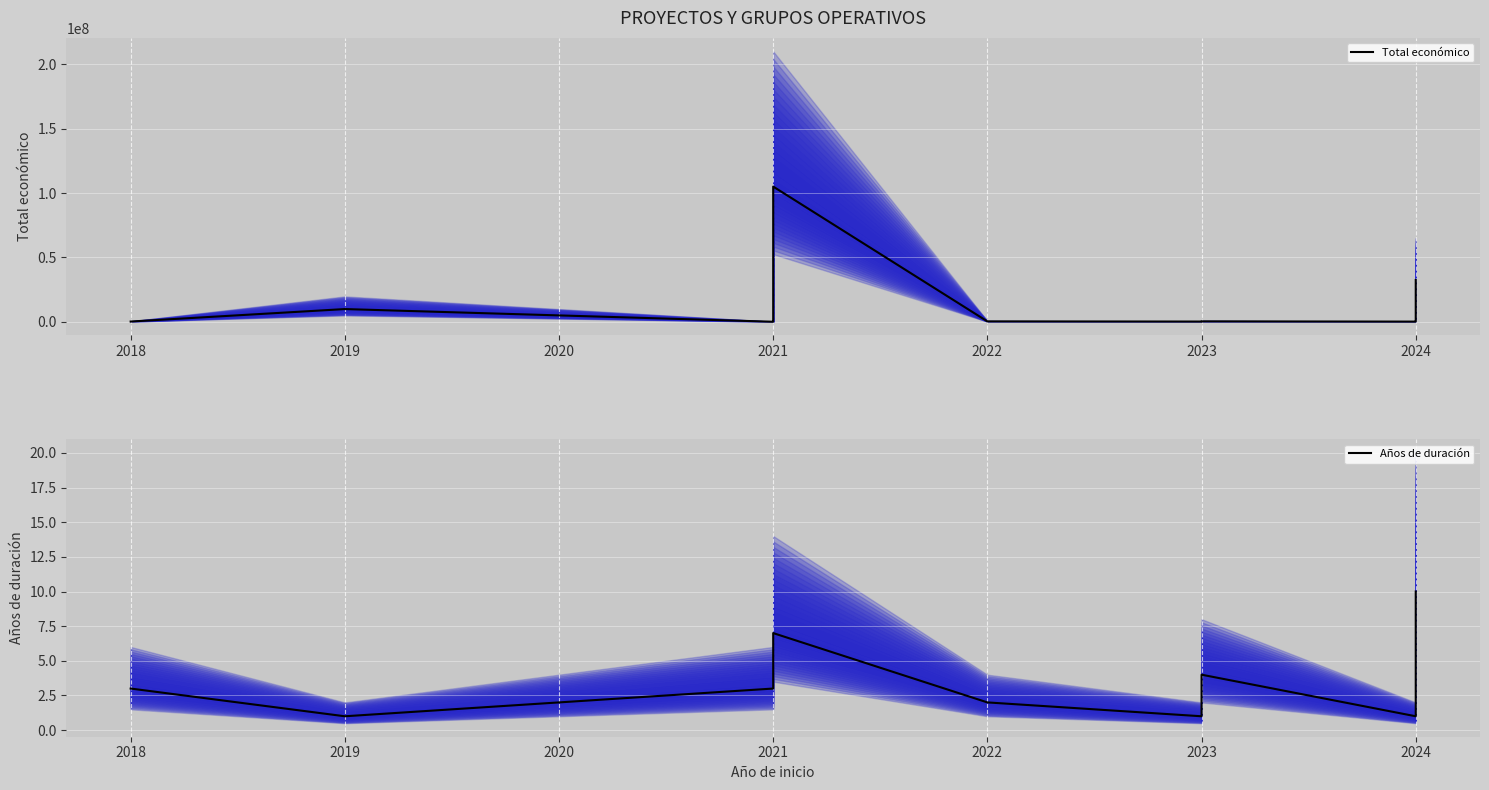

How many Años de duración values are between 2 and 3?

13